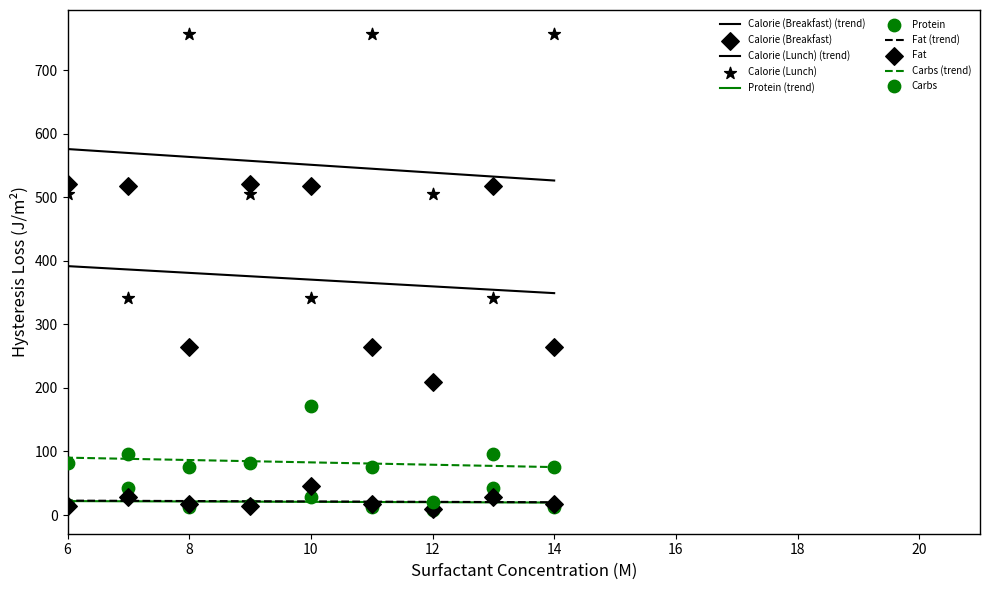

Which series has the largest total across all categories?

Calorie (Lunch)